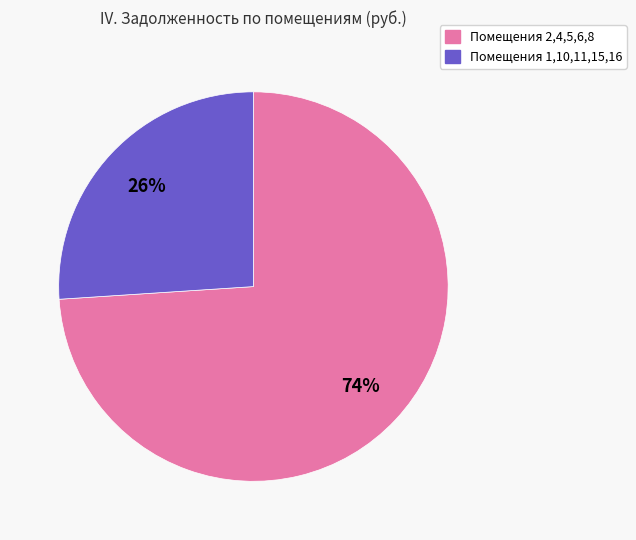

To the nearest percent, what is the difference between the largest and smallest slice percentages?

48%